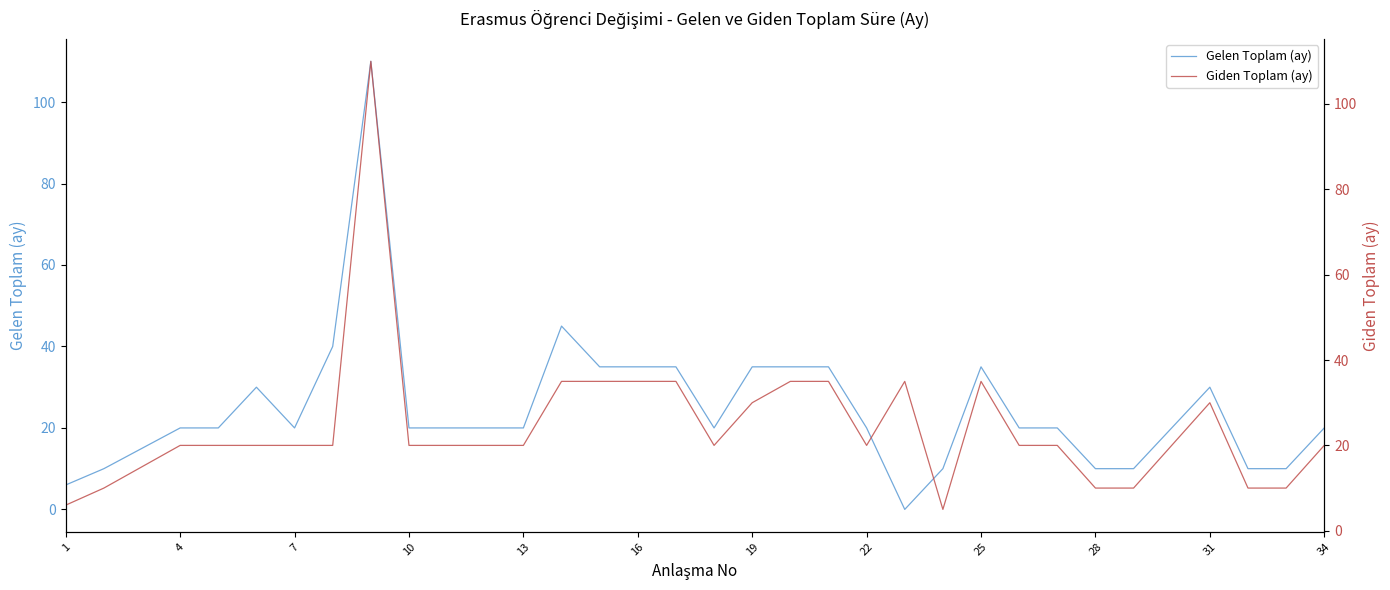

True or false: Gelen Toplam (ay) and Giden Toplam (ay) cross at least once.

True